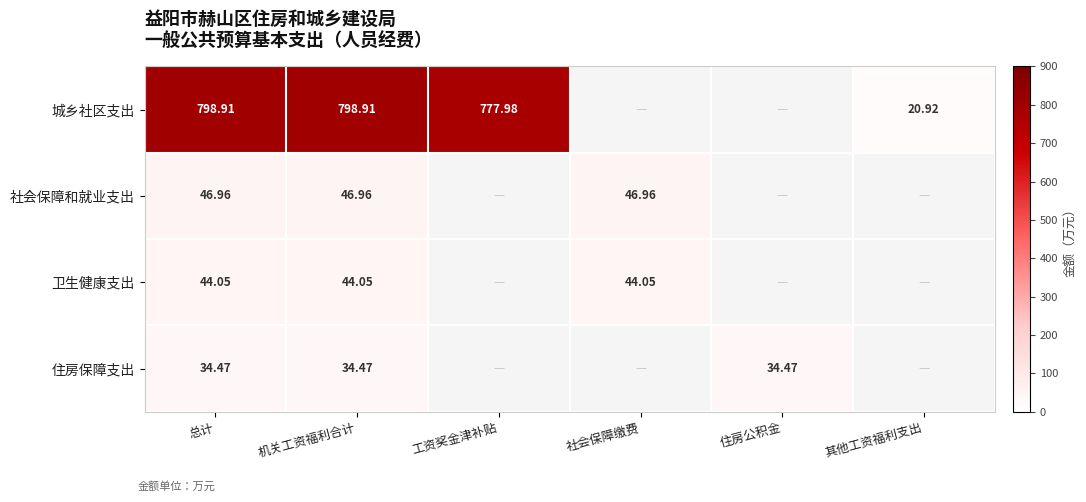

Which series has the widest spread of values?

城乡社区支出